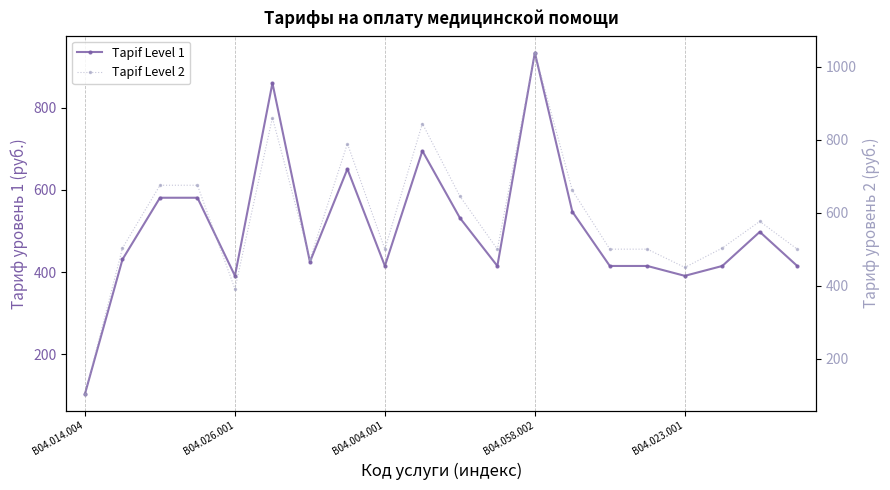

What is the sum of the Tарif Level 1 values at 11 and B04.014.004?

519